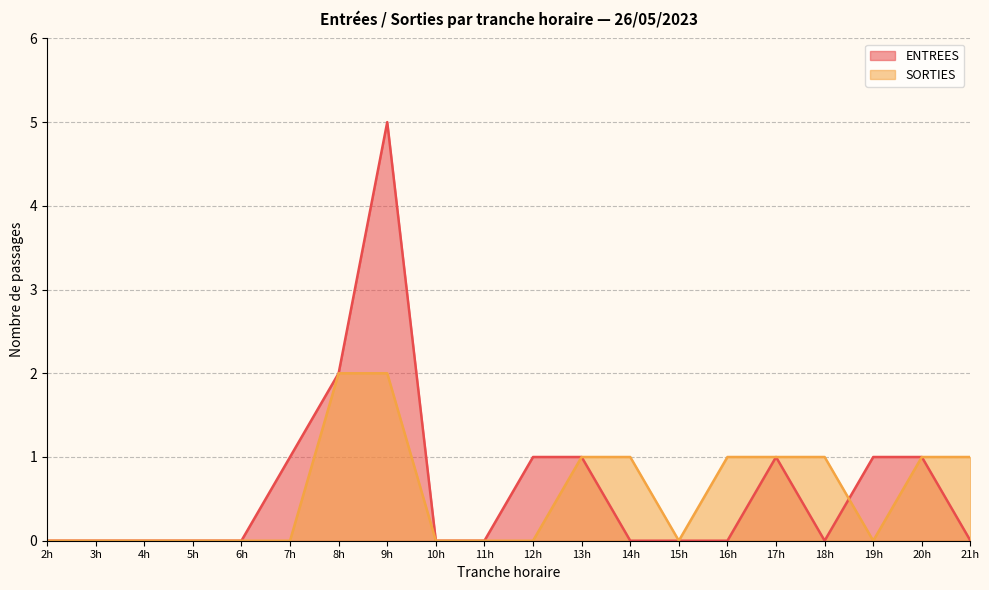

Which series has the largest total across all categories?

ENTREES